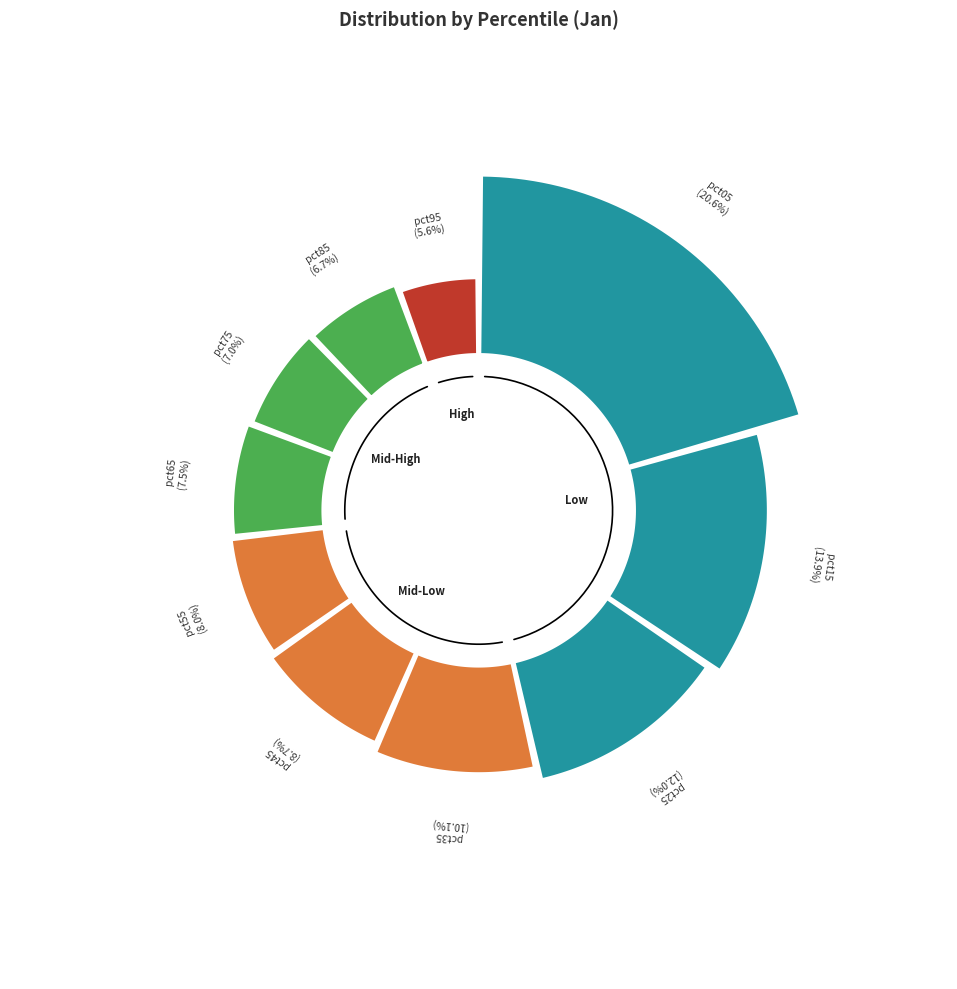

What percentage is the pct45 slice, to the nearest percent?

9%